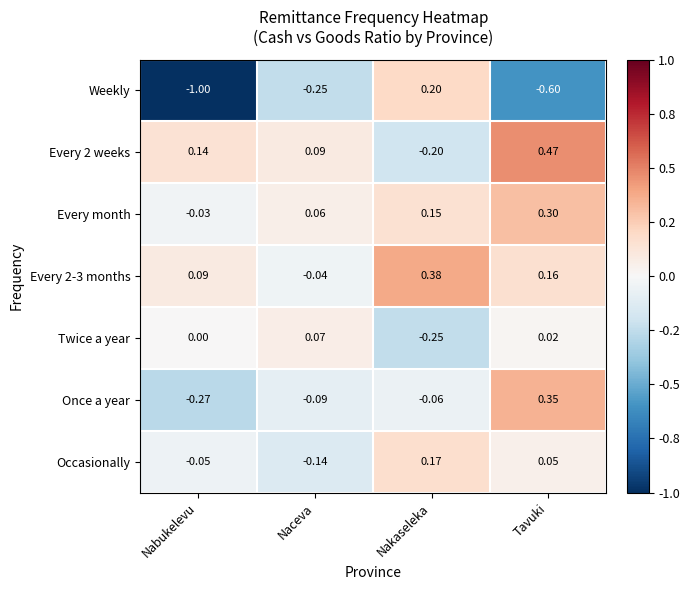

List the labels in order of Occasionally value, smallest first.

Naceva, Nabukelevu, Tavuki, Nakaseleka